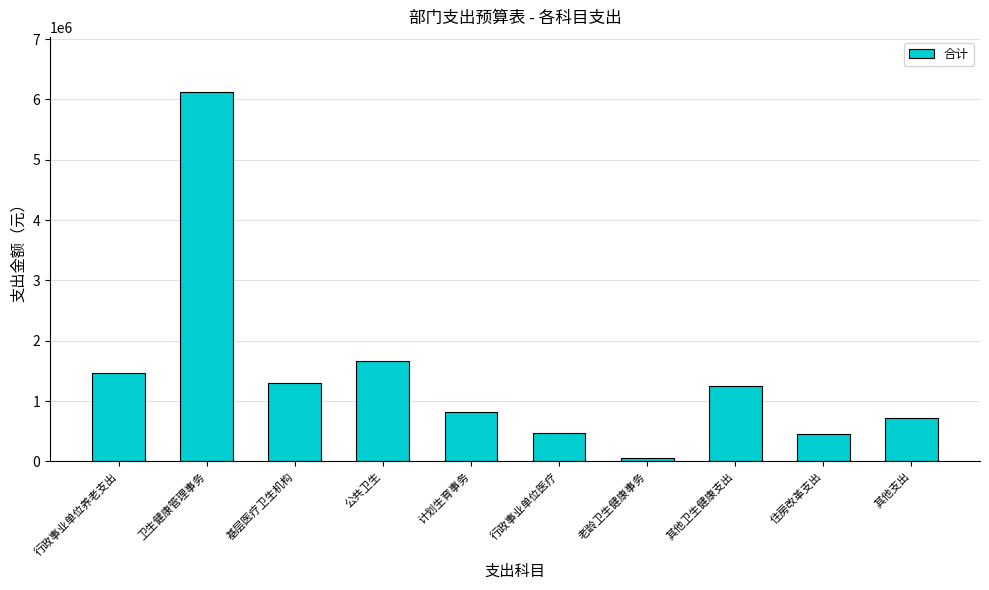

Approximately how many times larger is the value at 卫生健康管理事务 compared to 其他卫生健康支出?

4.9